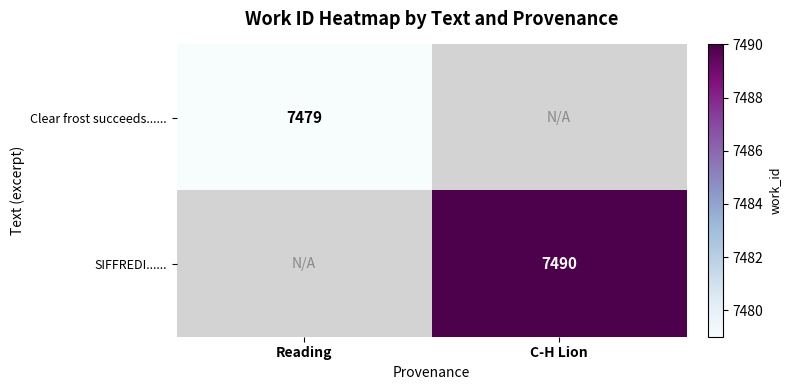

Is the value of SIFFREDI...... at C-H Lion greater than the value of Clear frost succeeds...... at Reading?

Yes